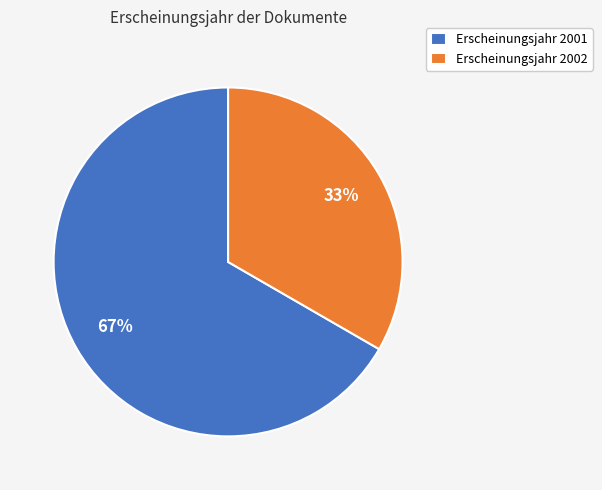

To the nearest percent, what is the combined percentage of Erscheinungsjahr 2002 and Erscheinungsjahr 2001?

100%